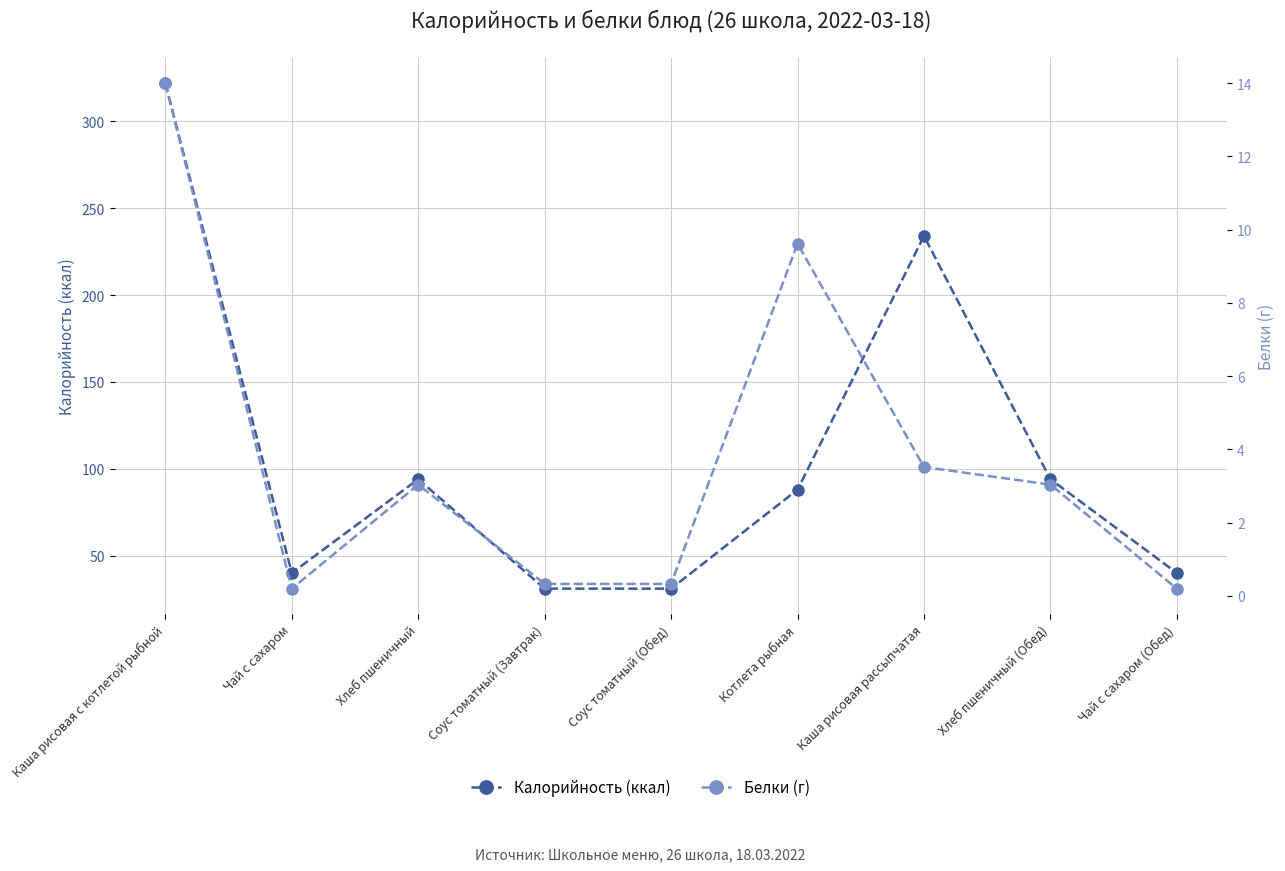

What is the maximum value shown in the chart?

322.0